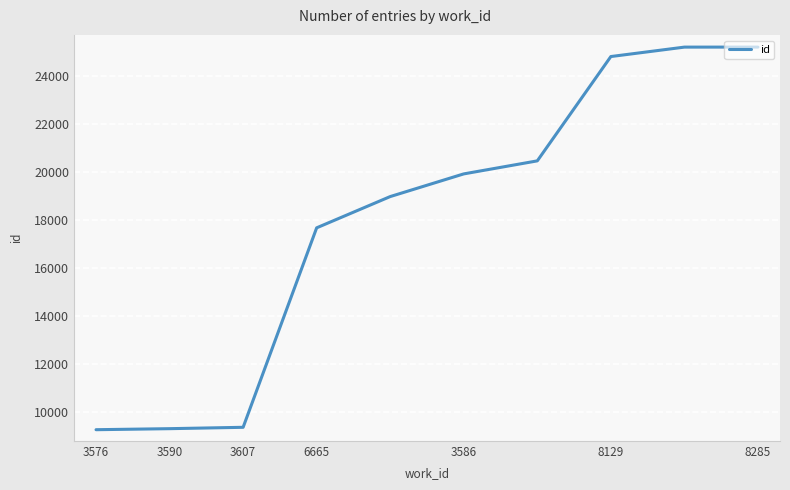

What is the greatest value displayed?

25203